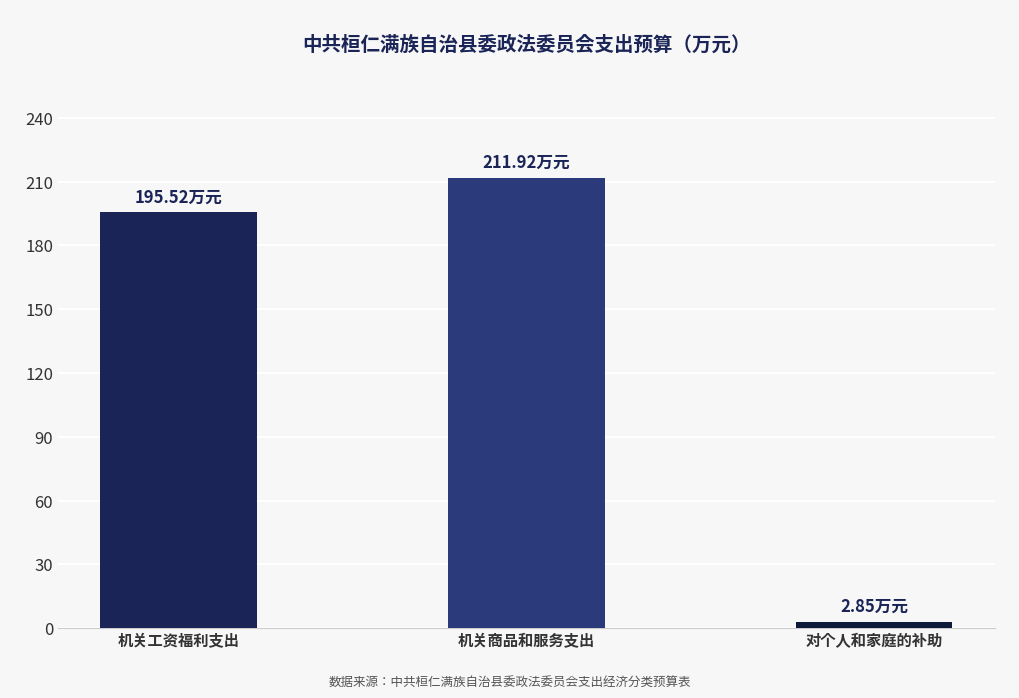

List the labels in order of value, smallest first.

对个人和家庭的补助, 机关工资福利支出, 机关商品和服务支出